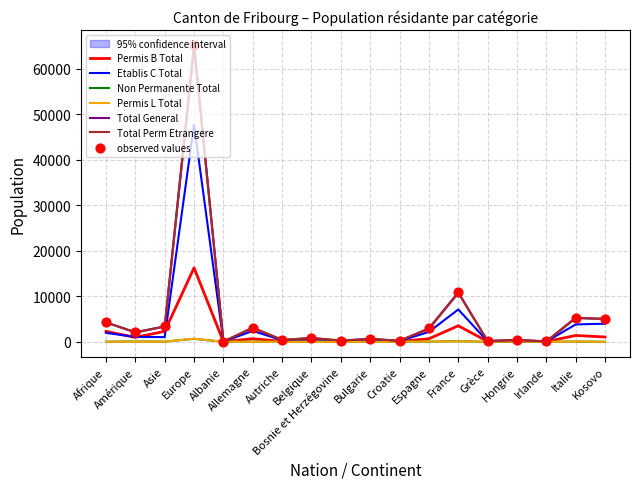

Which series has the largest Y range (max minus min)?

Total General